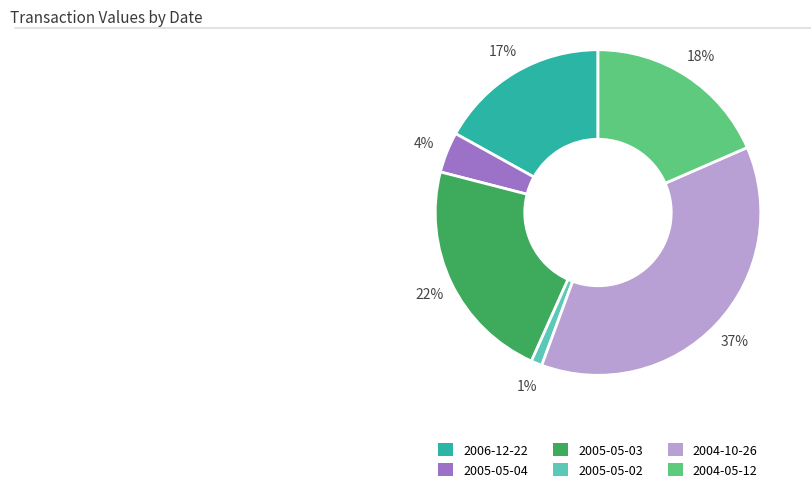

Count the number of slices in the pie.

6